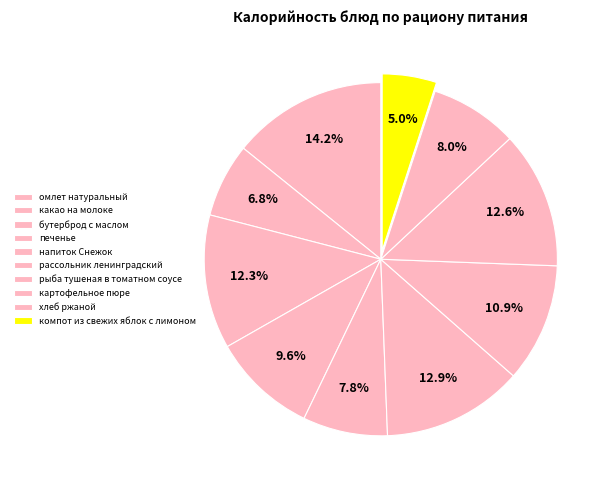

Count the number of slices in the pie.

10